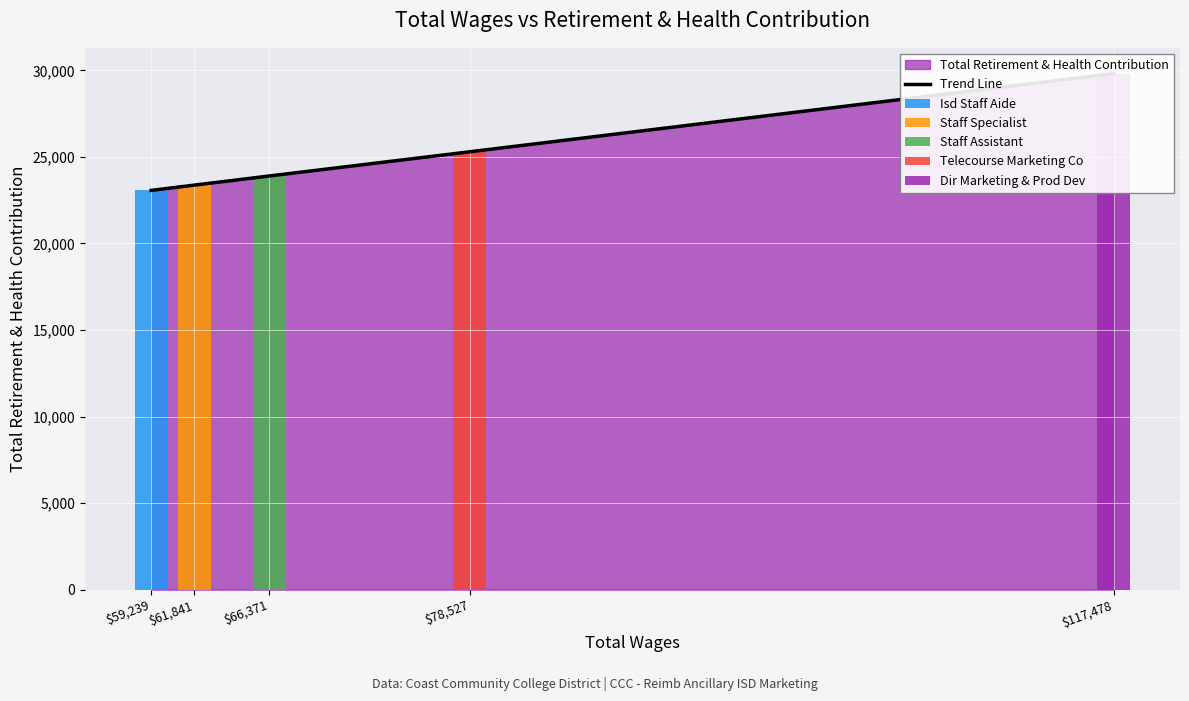

Which has a higher value, $66,371 or $78,527?

$78,527